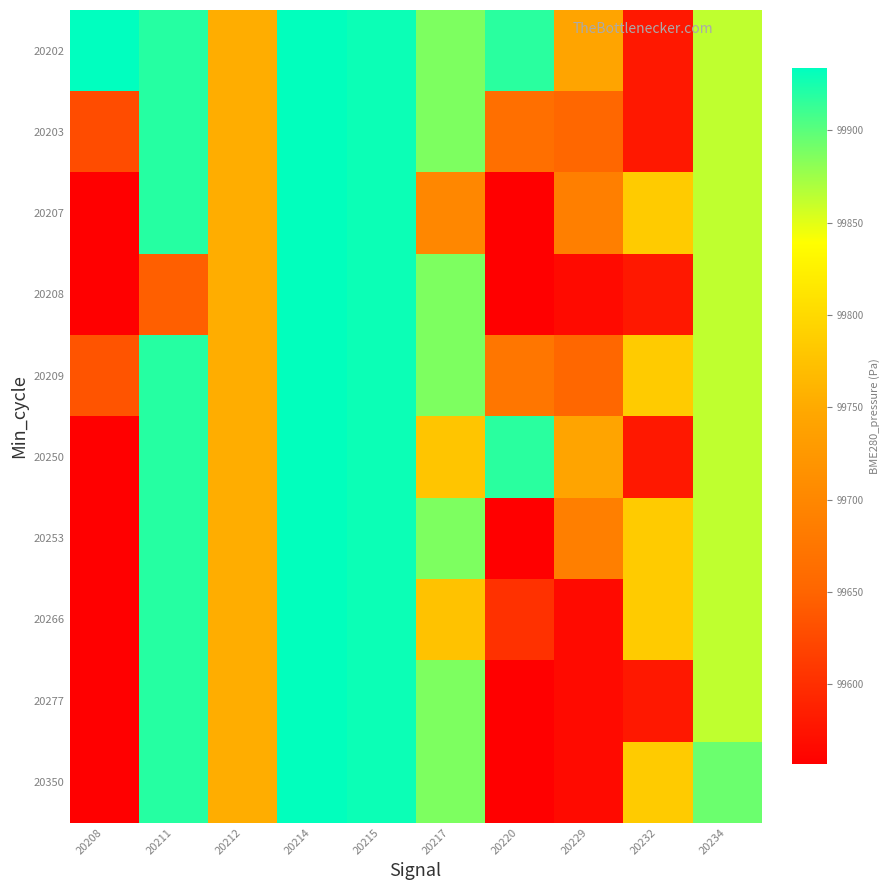

List the series in order of their peak value, highest first.

20202, 20203, 20207, 20208, 20209, 20250, 20253, 20266, 20277, 20350